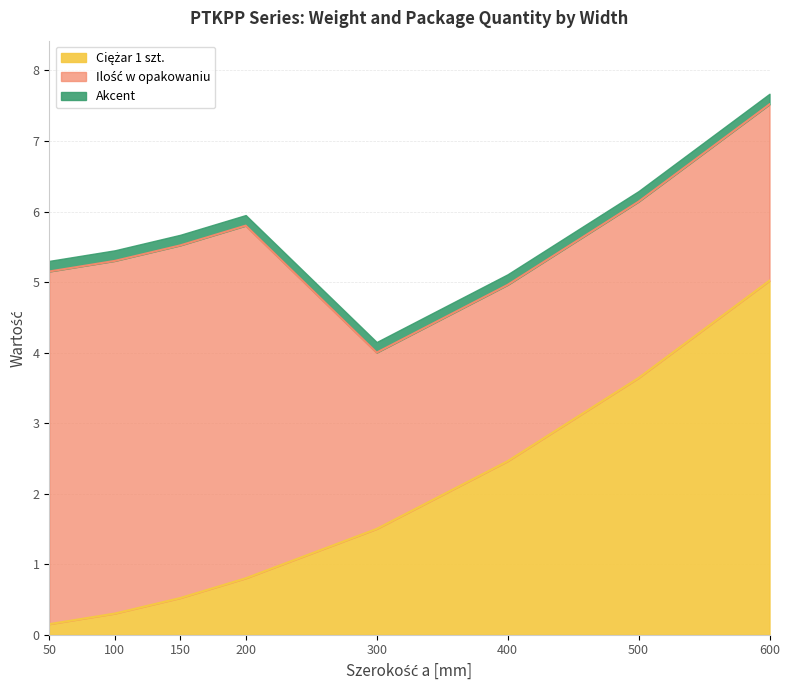

At which category does the chart reach its peak across all series?

600